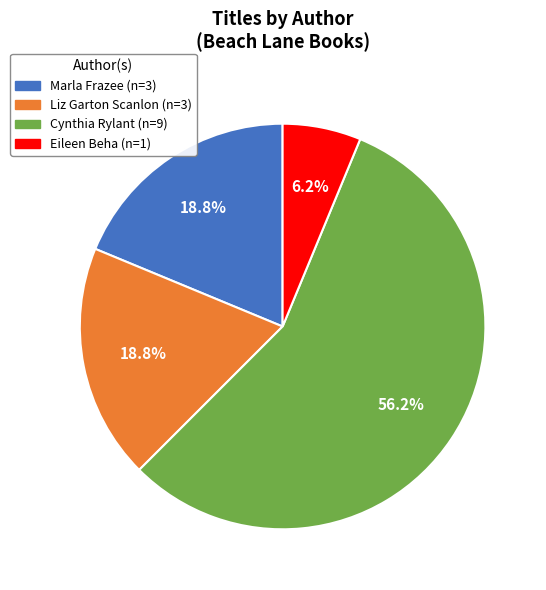

Is there a majority slice in this chart?

Yes